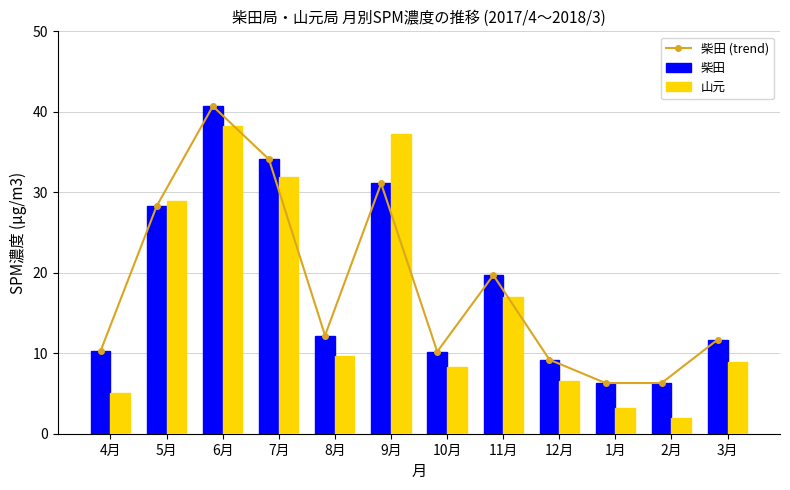

What is the total value across all series at 9月?

99.5